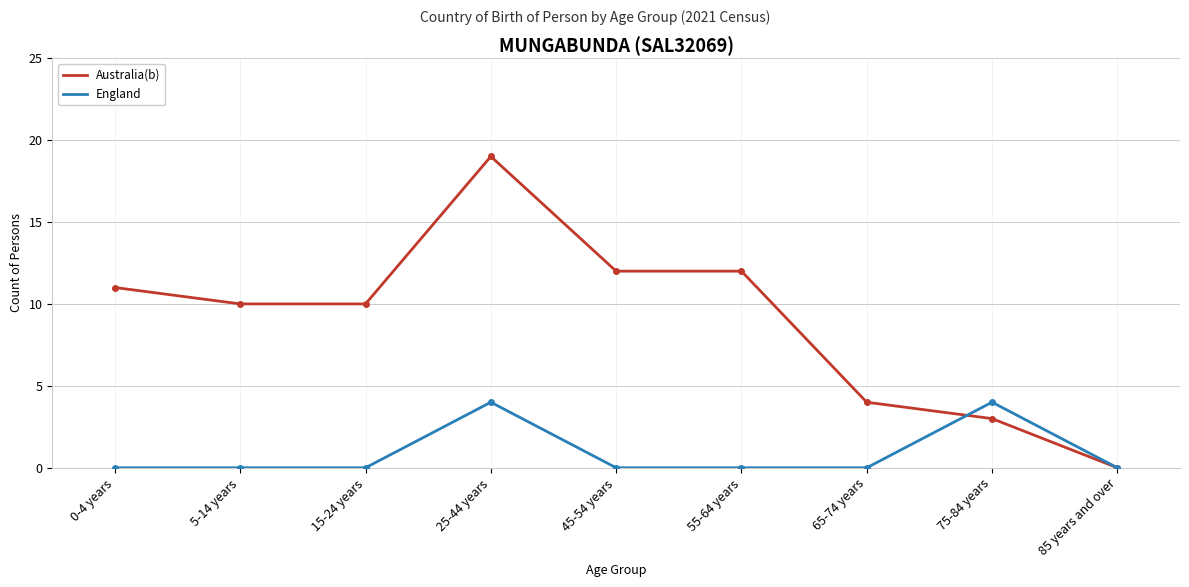

Which category has the highest value across all series?

25-44 years